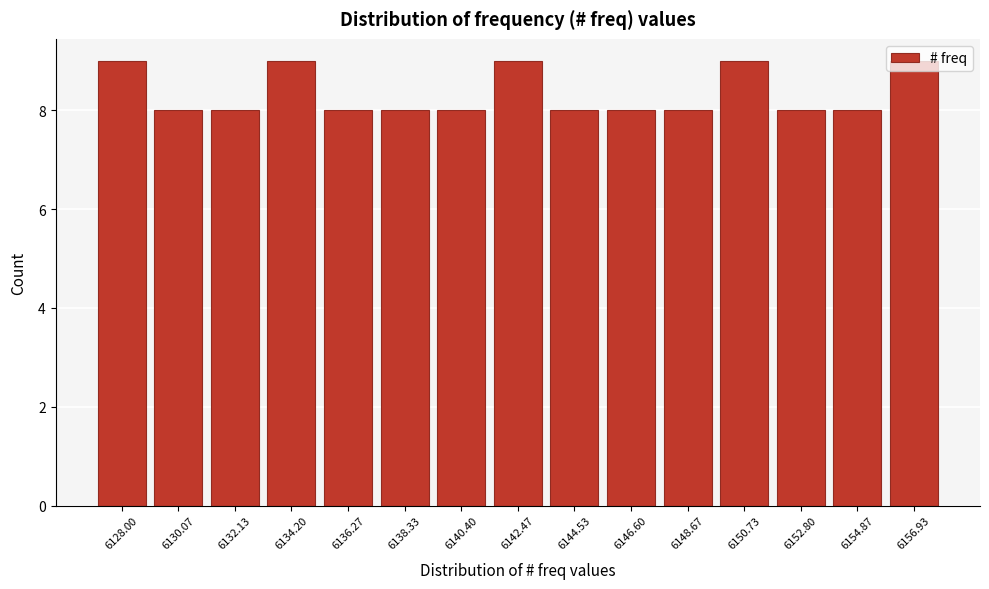

What is the average value?

8